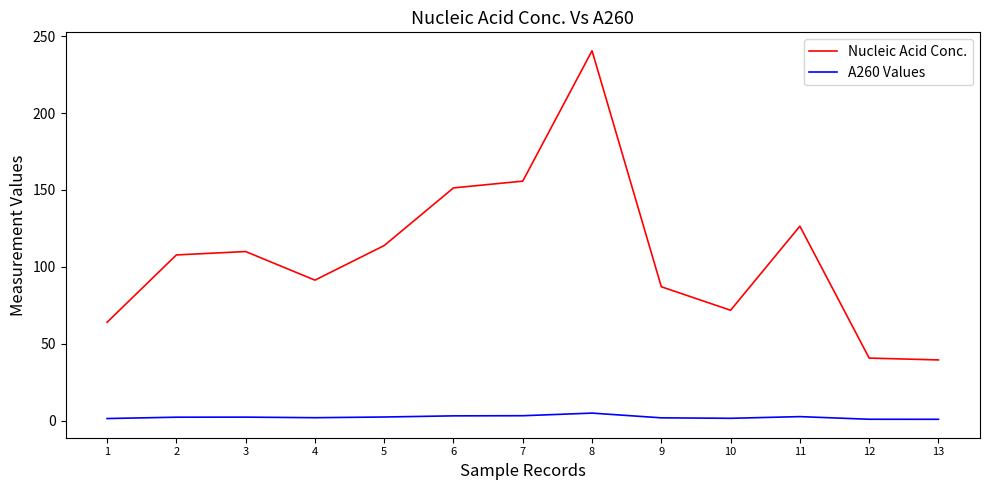

What is the average value of the Nucleic Acid Conc. series?

107.6